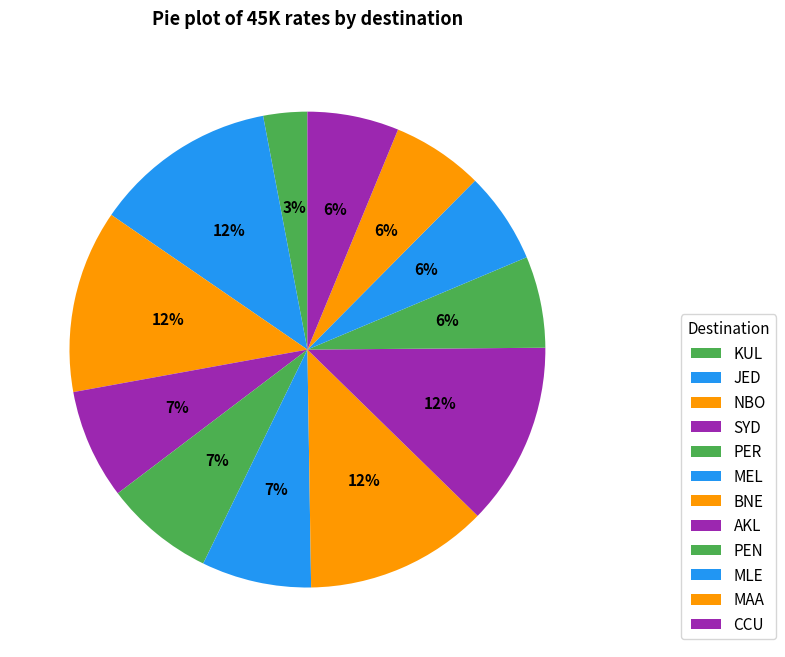

How many slices are in this pie chart?

12